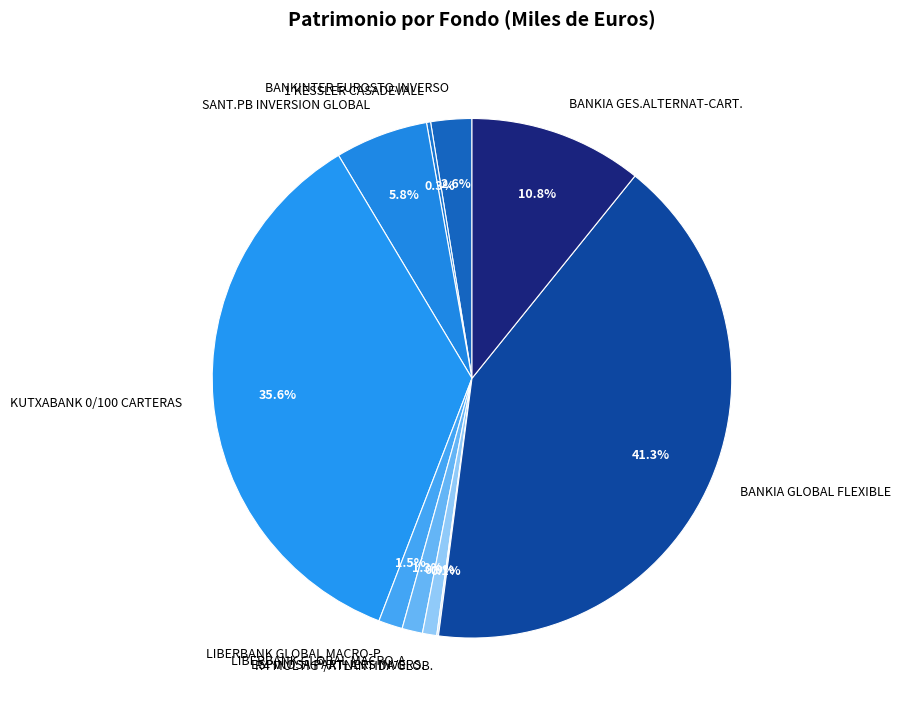

What is the largest slice in the pie chart?

BANKIA GLOBAL FLEXIBLE